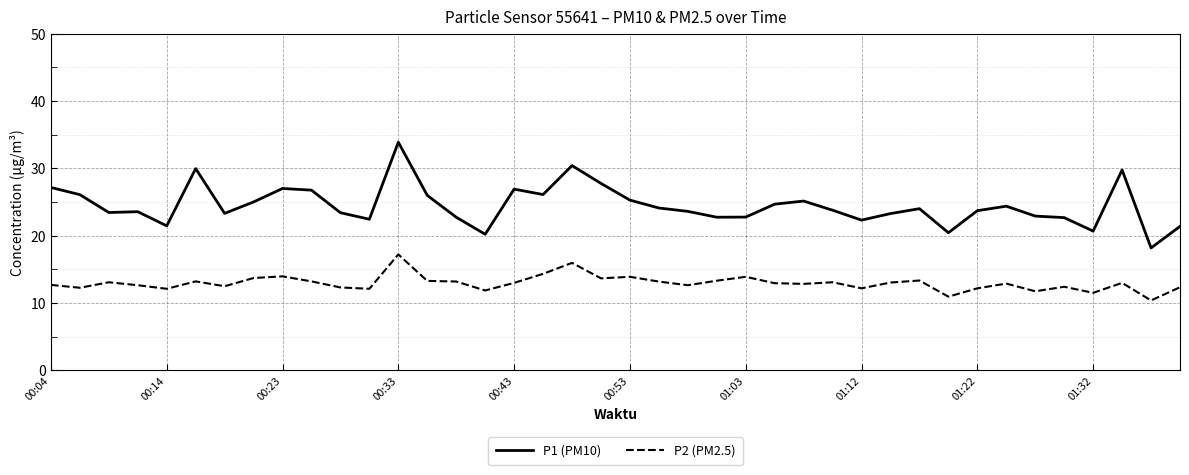

List the series in order of their overall mean, lowest first.

P2 (PM2.5), P1 (PM10)